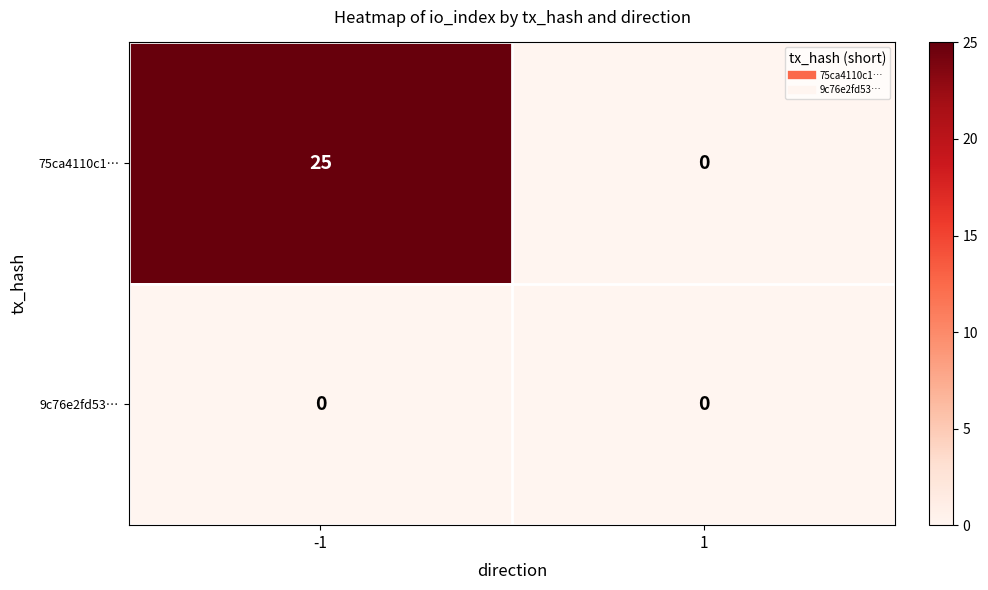

Which series has the largest range (max minus min)?

75ca4110c1…